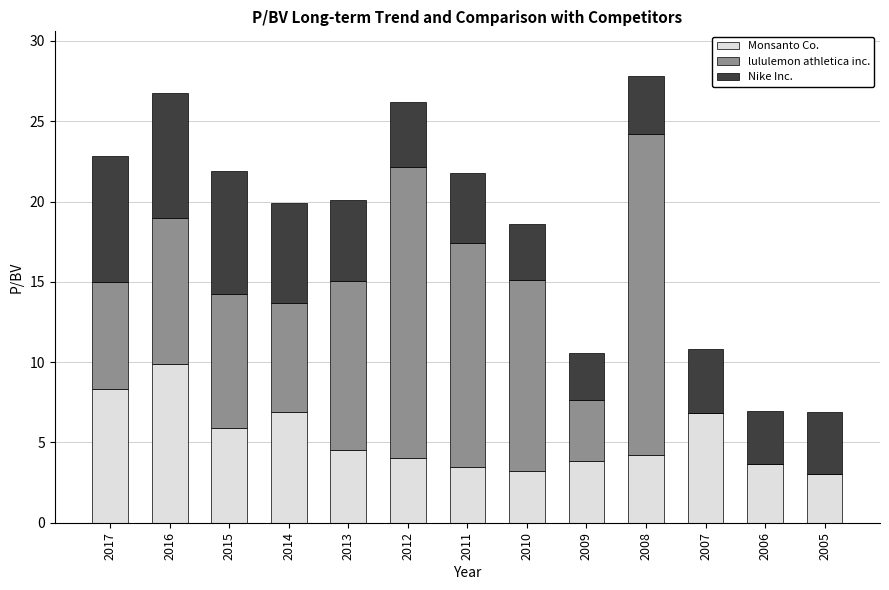

How many series are shown in this chart?

3